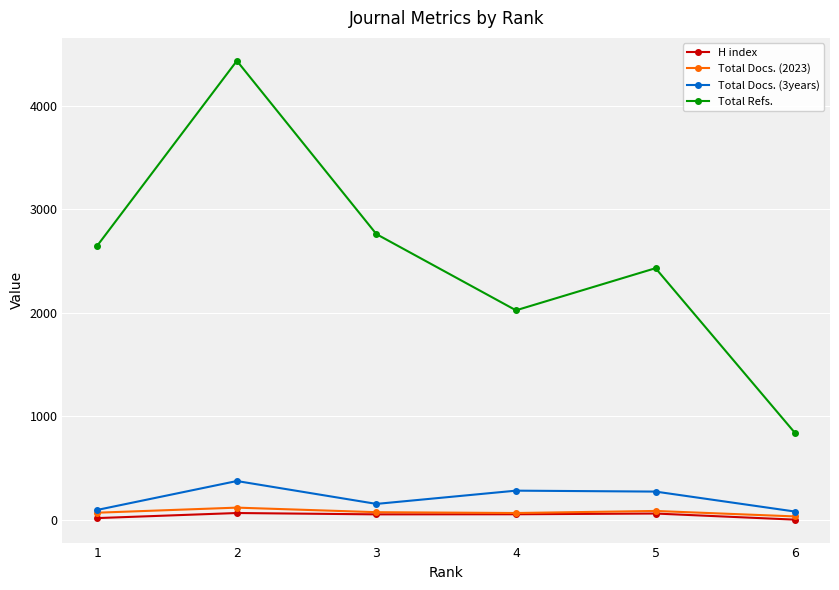

In Total Refs., how many points are higher than both neighbors (excluding endpoints)?

2